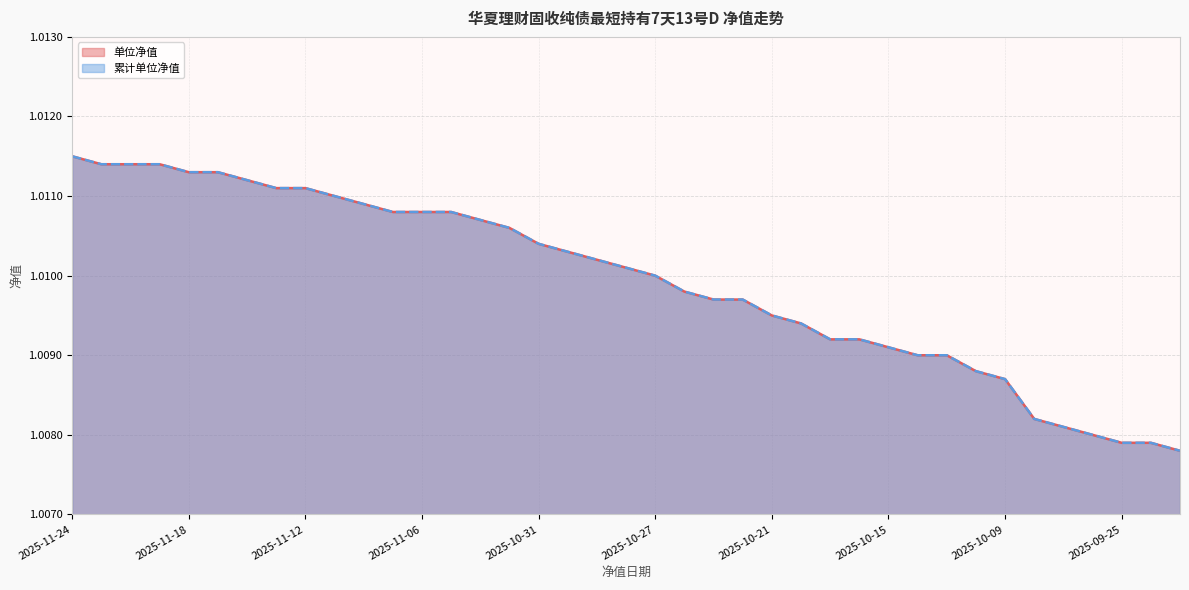

What is the label of the 18th point from the left?

2025-10-30